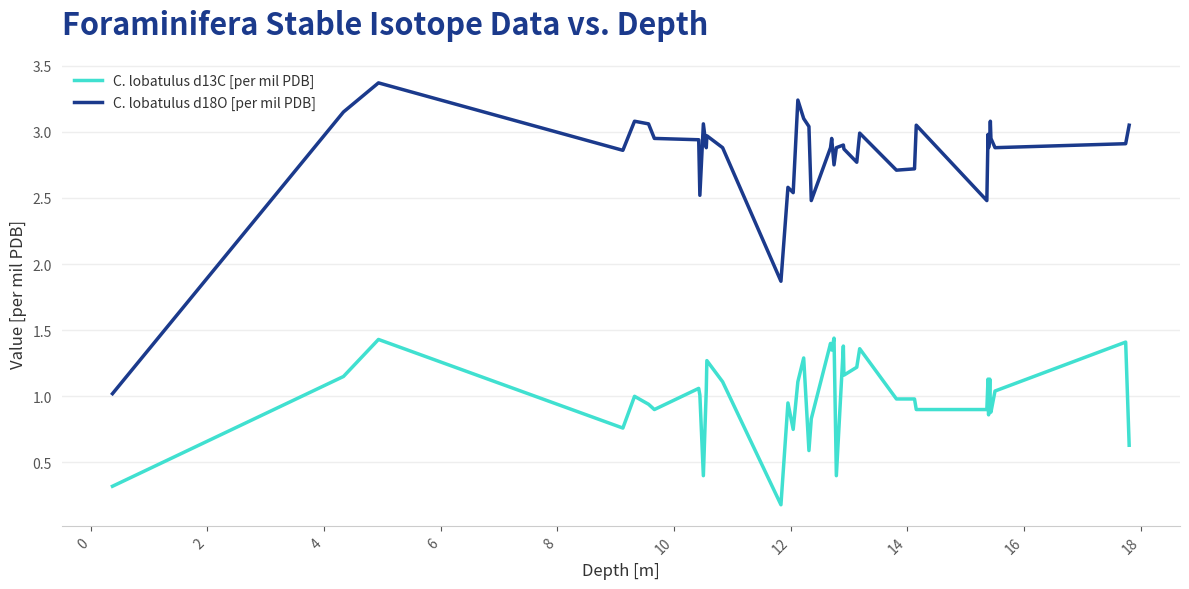

Which series has the widest spread of values?

C. lobatulus d18O [per mil PDB]